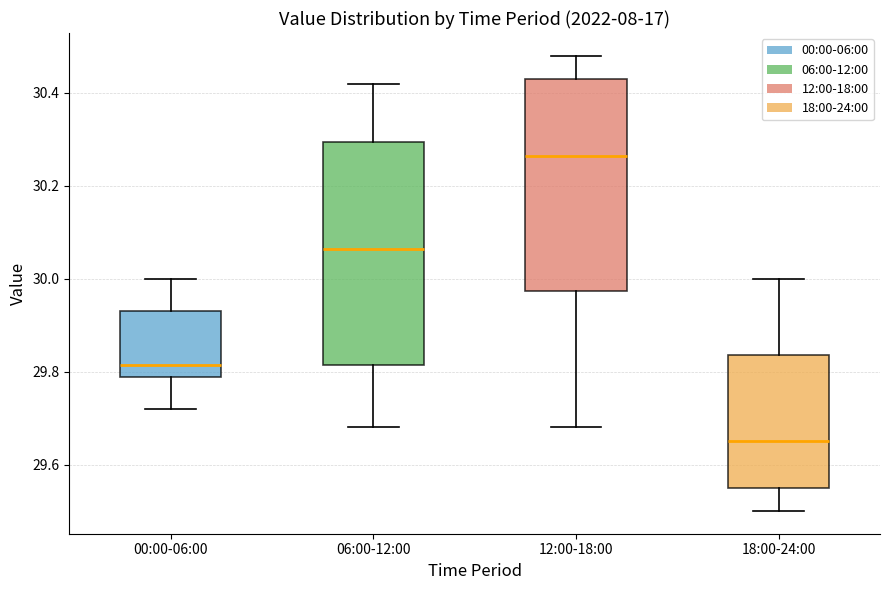

Where is the upper edge of the box for 12:00-18:00 on the y-axis? The values are not printed on the chart, so give them approximately, as read against the axis.

30.44